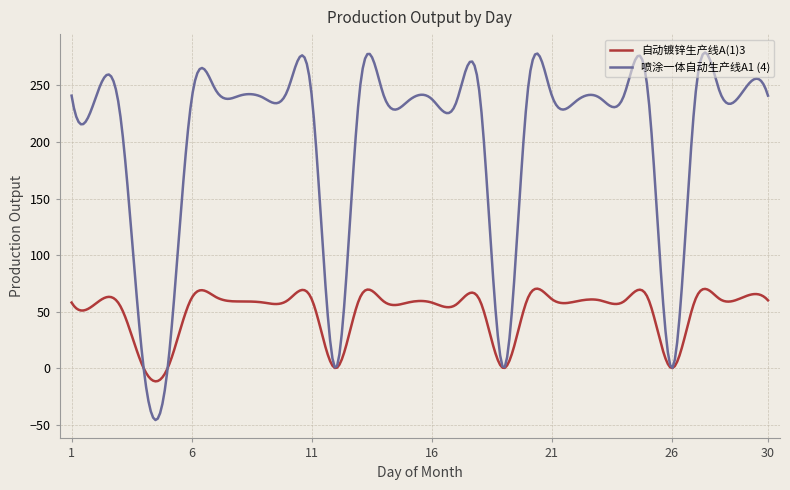

True or false: 自动镀锌生产线A(1)3 and 喷涂一体自动生产线A1 (4) cross at least once.

True